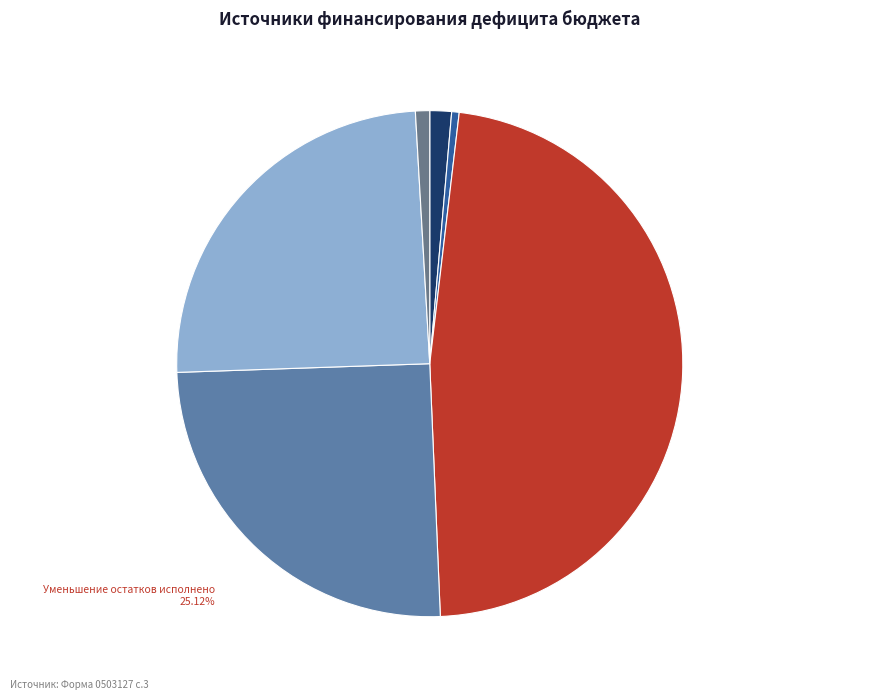

Does any single category account for the majority?

No